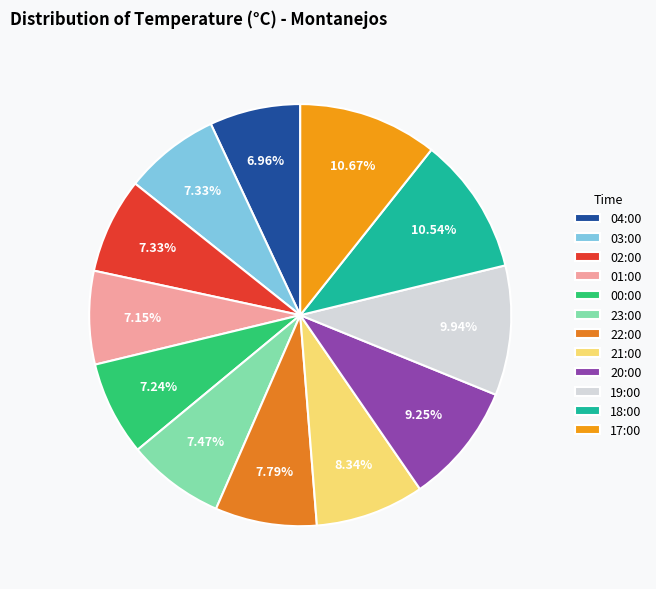

The 02:00 slice represents 1% of the pie. True or false?

False